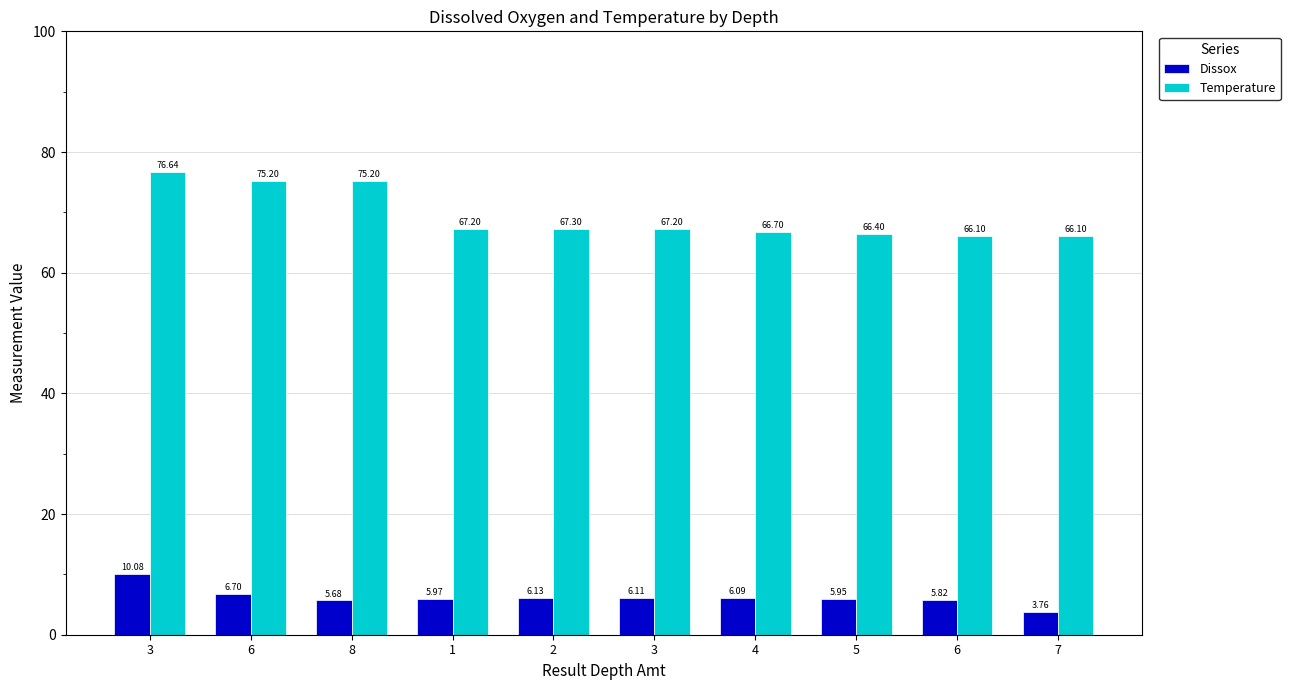

The value of Temperature at 6 is 40.4. True or false?

False